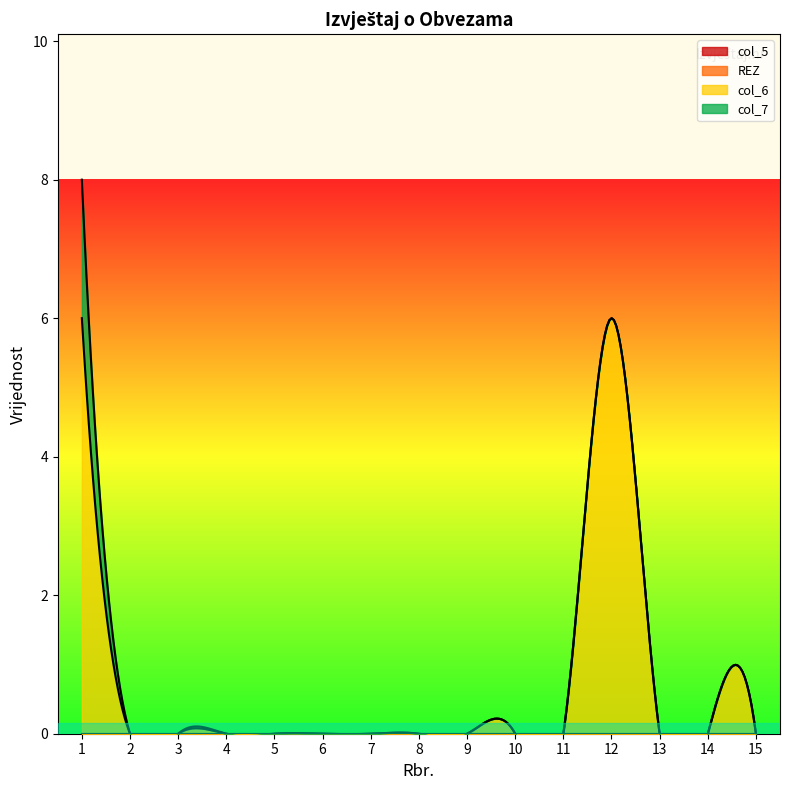

Where is the first local maximum for col_6?

12